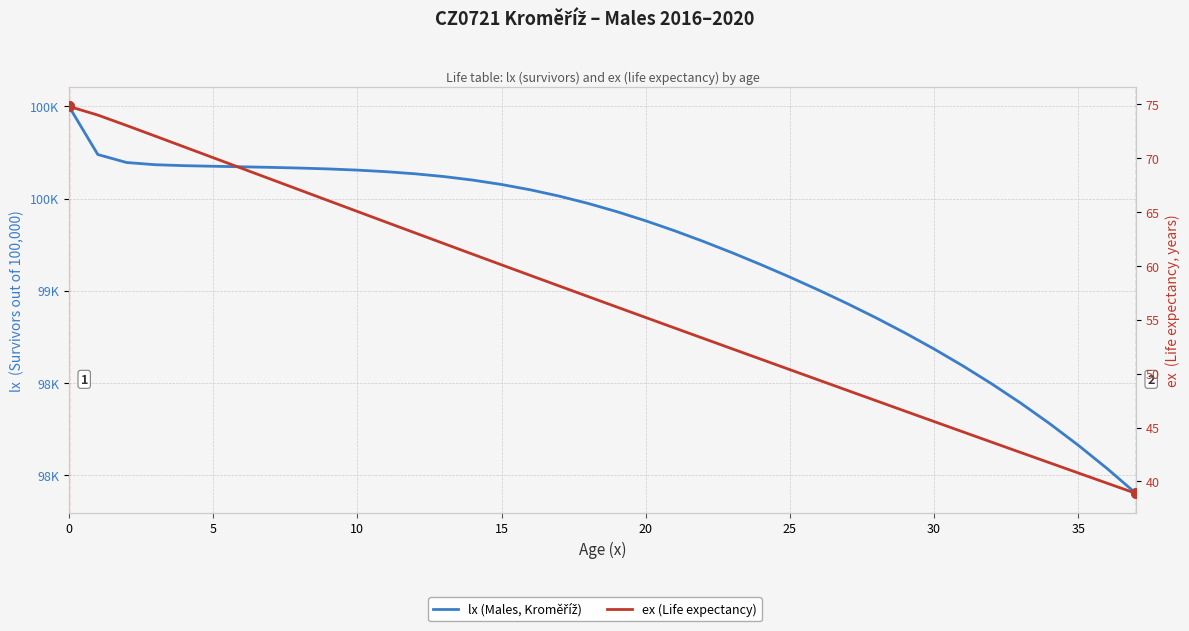

What is the spread (max minus min) of values at 22?

99213.9